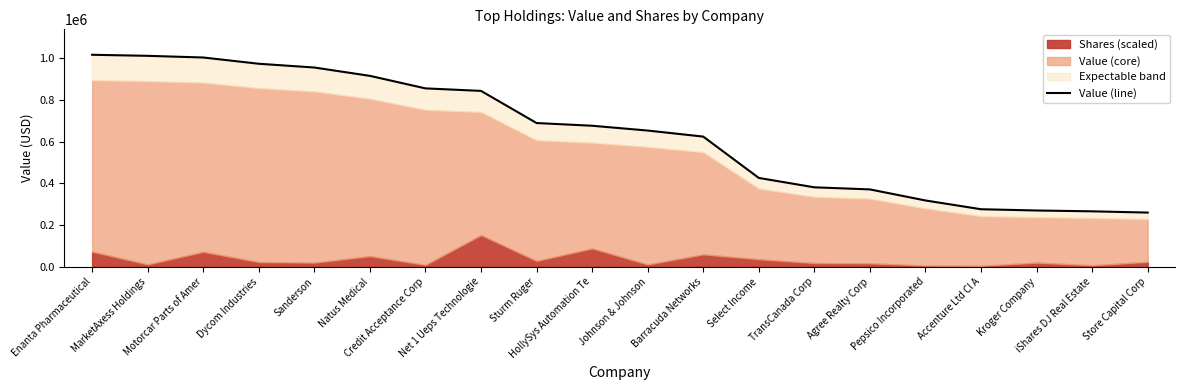

Where is the data nearest to the value 638000?

Barracuda Networks